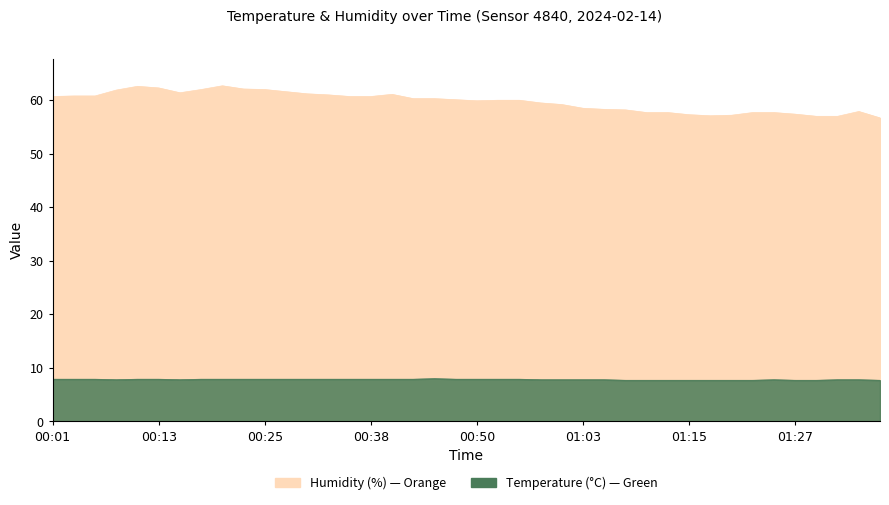

Which category has the highest value across all series?

00:20